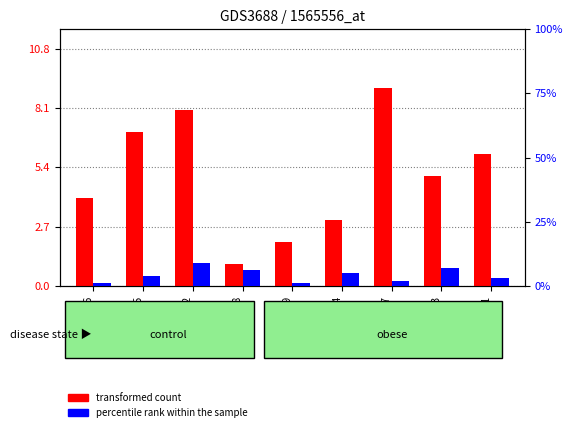

What is the sum of all transformed count values?

45